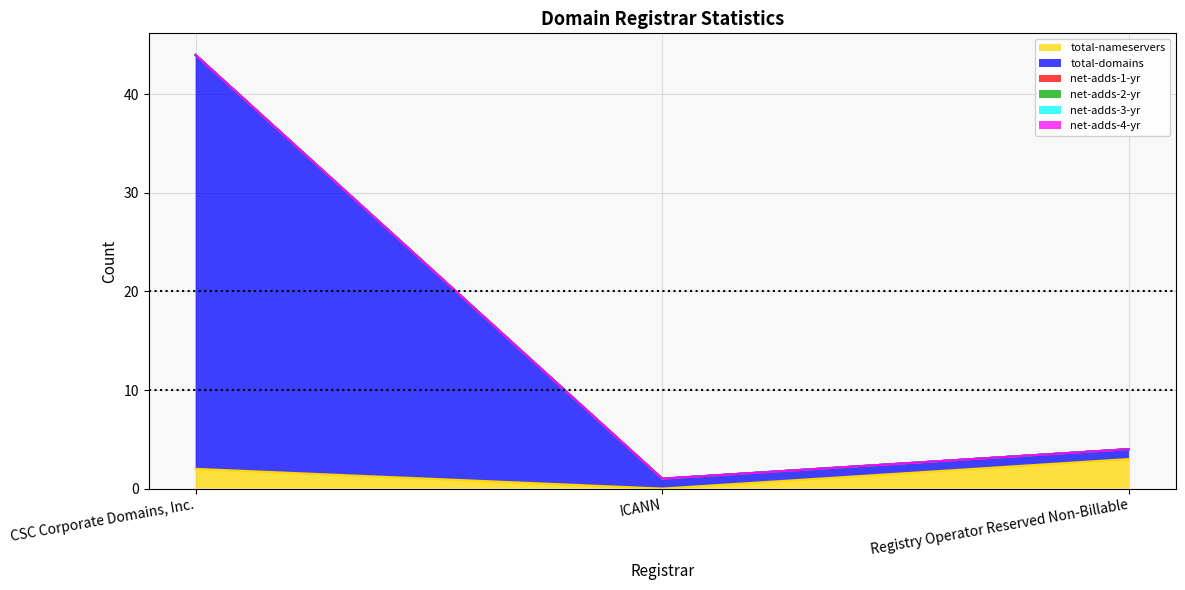

At CSC Corporate Domains, Inc., list the series in order from smallest to largest.

net-adds-1-yr, net-adds-2-yr, net-adds-3-yr, net-adds-4-yr, total-nameservers, total-domains